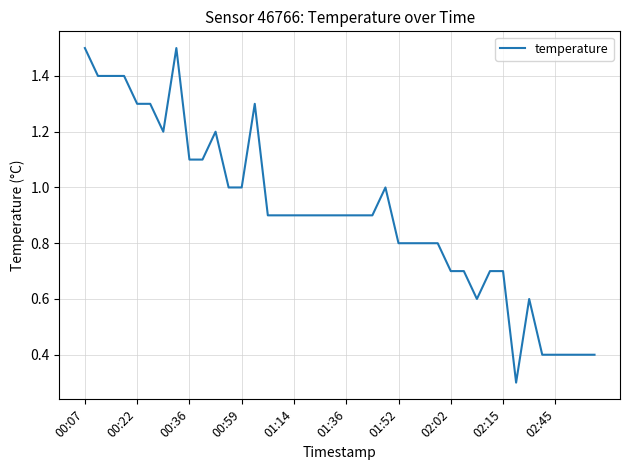

What is the maximum value shown in the chart?

1.5